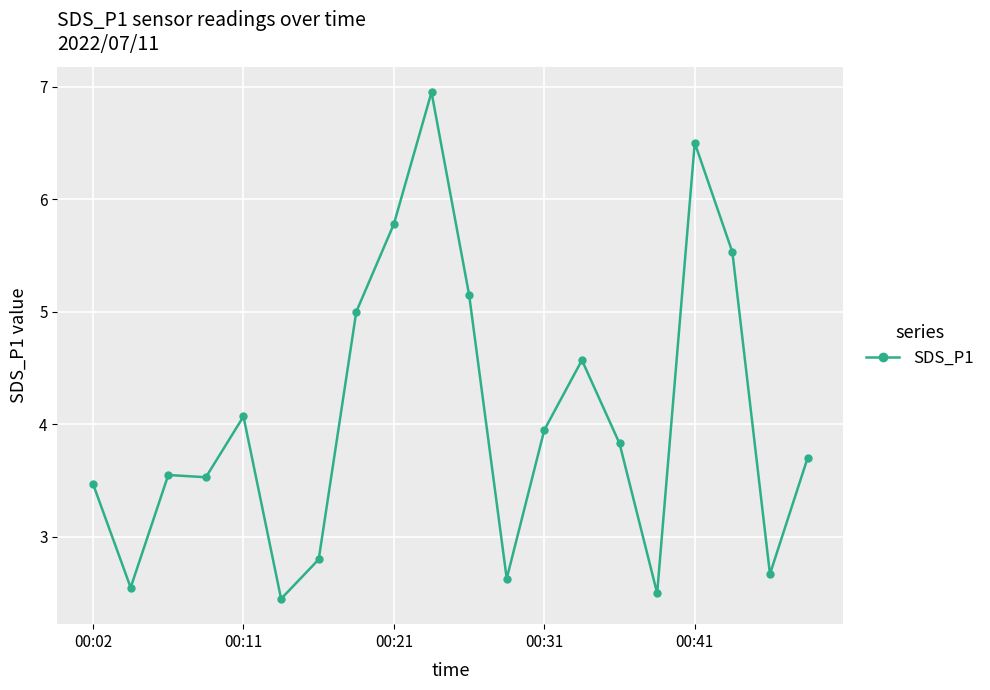

What is the difference between the maximum and minimum values?

4.5